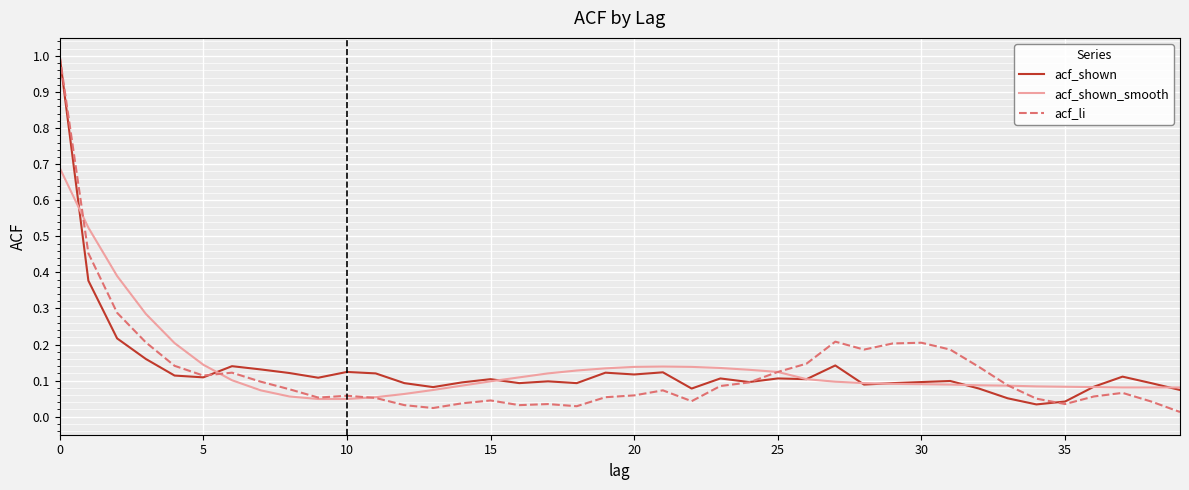

Which series has the widest spread of values?

acf_li